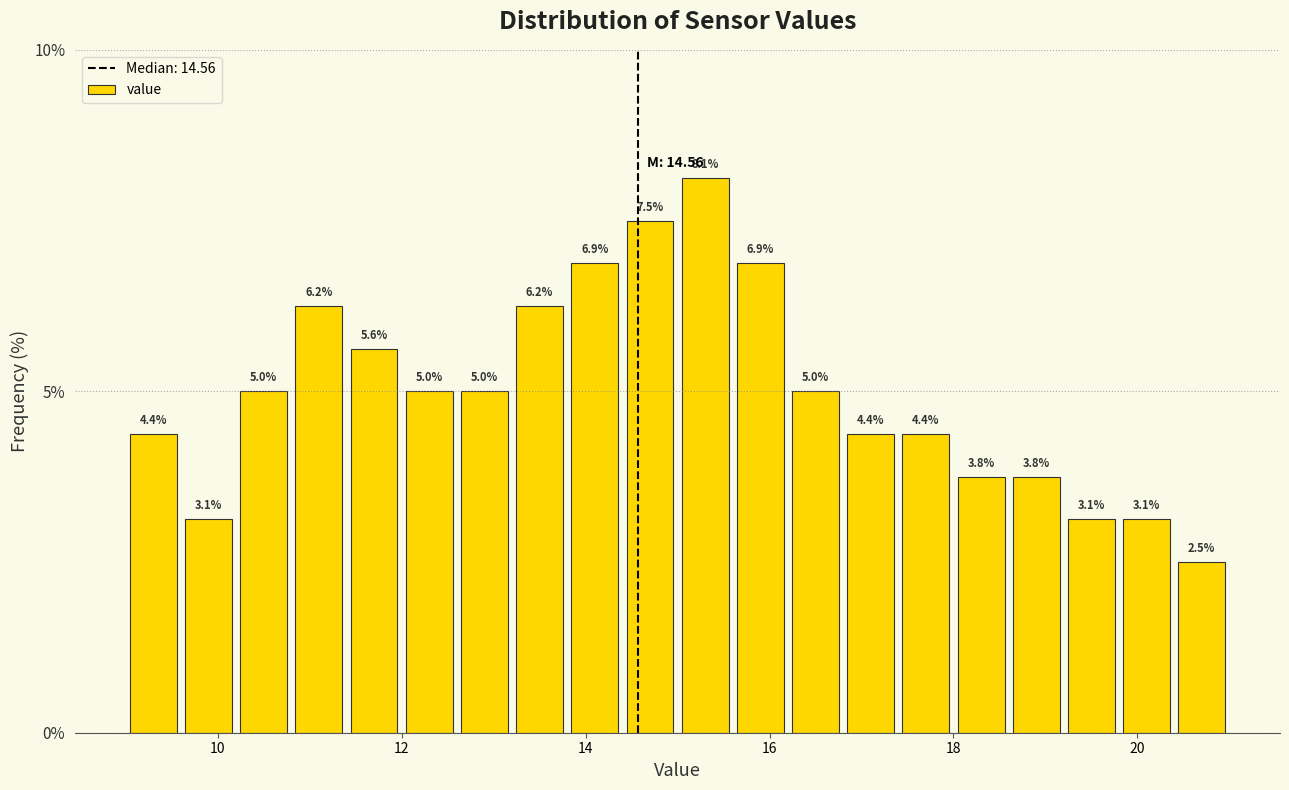

Read against the x-axis, roughly where is the centre of the tallest bar?

15.4